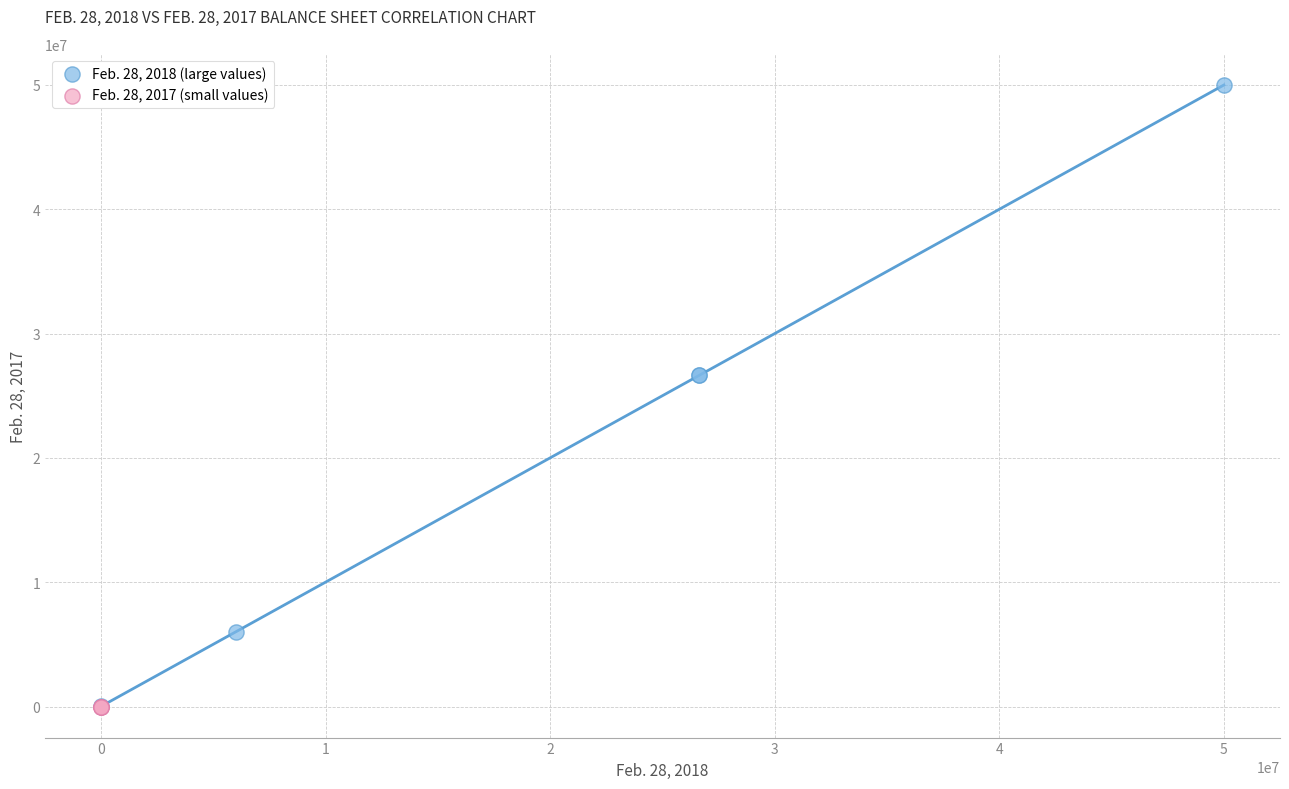

Which series reaches the maximum Y coordinate?

Feb. 28, 2018 (large values)